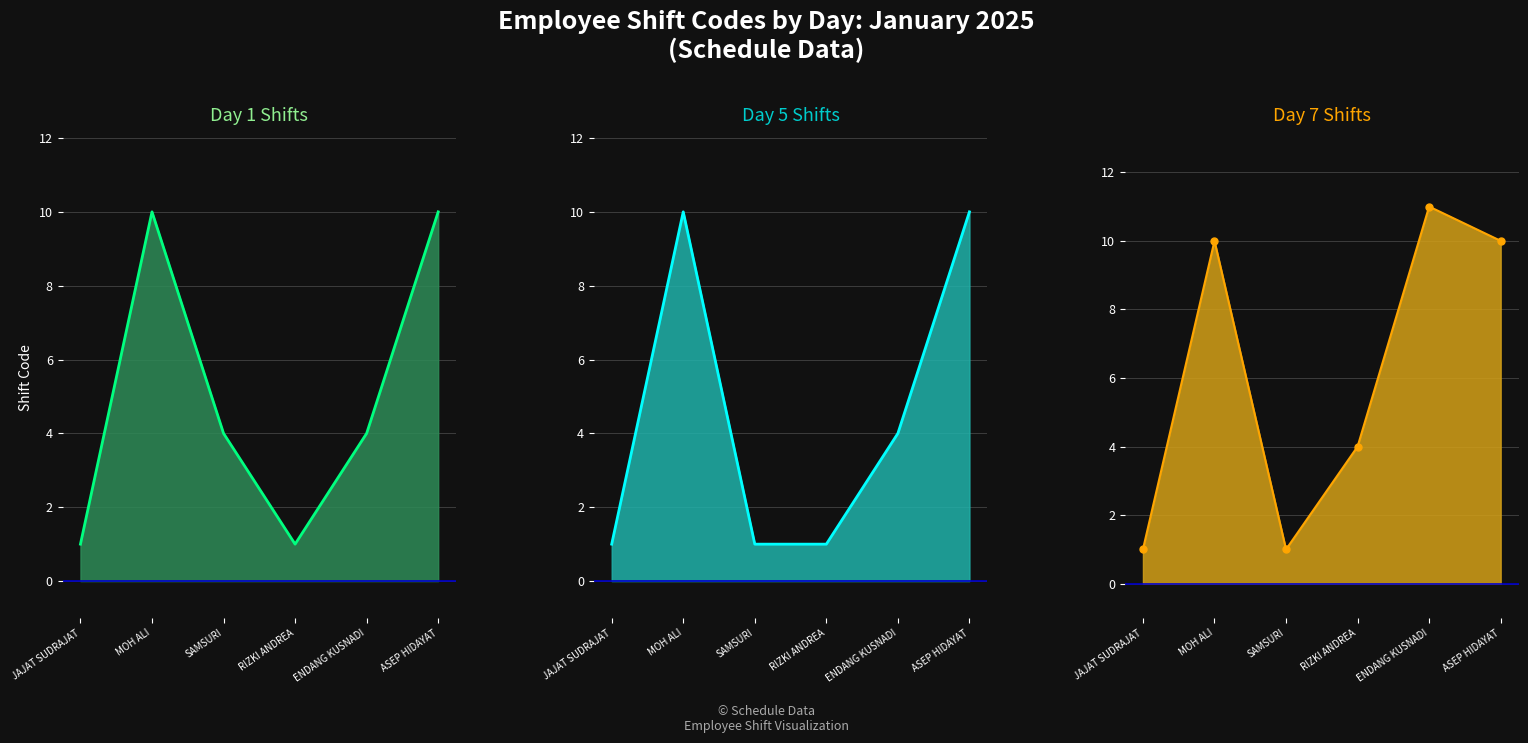

Reading right to left, extract all data points from this chart.

Day 1: ASEP HIDAYAT=10	ENDANG KUSNADI=4	RIZKI ANDREA=1	SAMSURI=4	MOH ALI=10	JAJAT SUDRAJAT=1
Day 5: ASEP HIDAYAT=10	ENDANG KUSNADI=4	RIZKI ANDREA=1	SAMSURI=1	MOH ALI=10	JAJAT SUDRAJAT=1
Day 7: ASEP HIDAYAT=10	ENDANG KUSNADI=11	RIZKI ANDREA=4	SAMSURI=1	MOH ALI=10	JAJAT SUDRAJAT=1